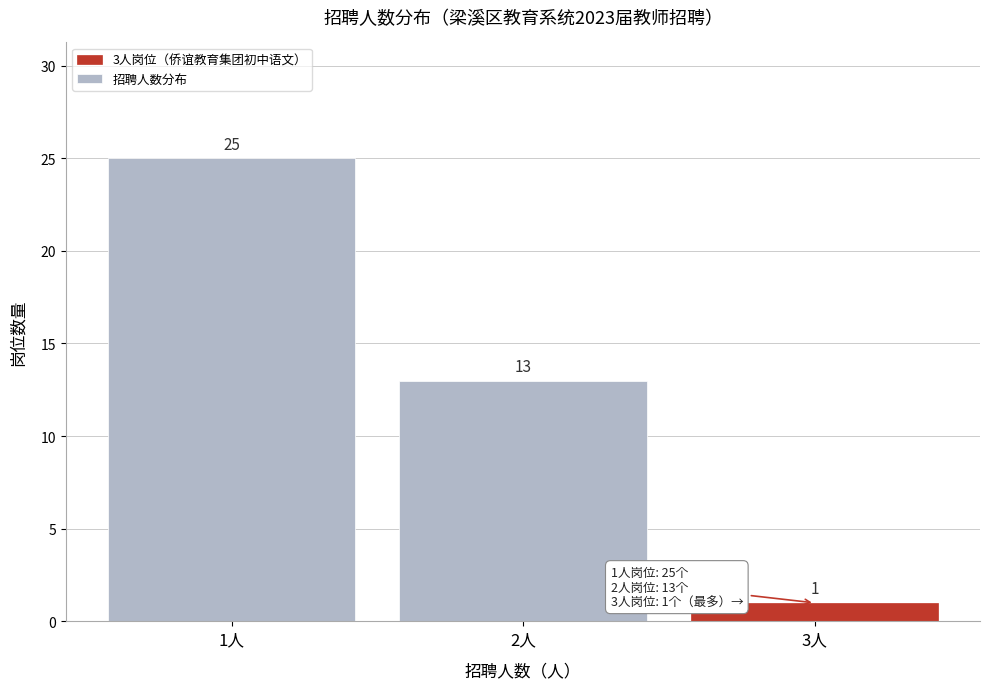

Reading left to right, extract all data points from this chart.

25	13	1